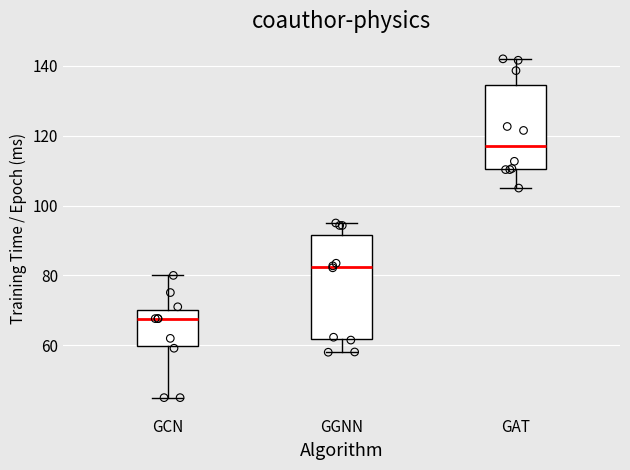

Where does the upper whisker of the box for GAT end on the y-axis? The values are not printed on the chart, so give them approximately, as read against the axis.

142